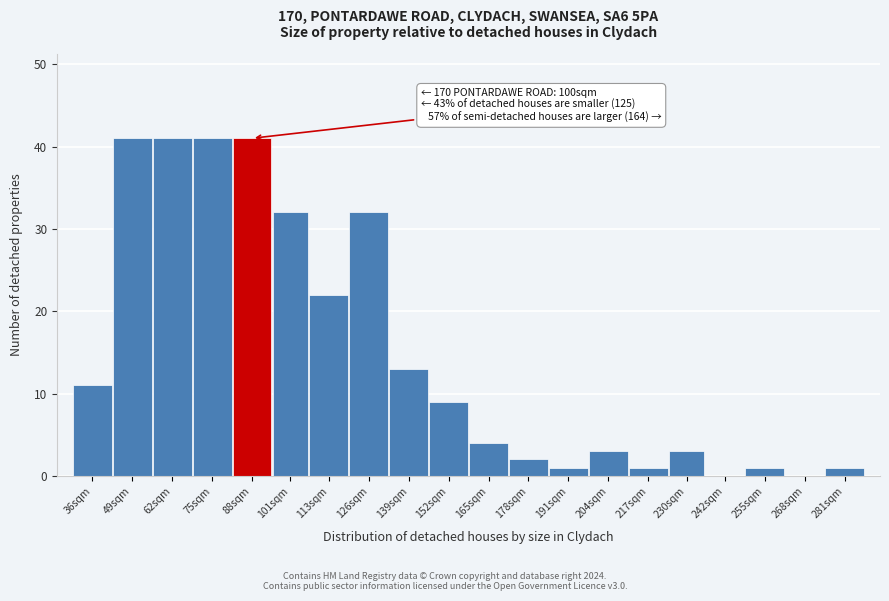

Reading left to right, list all the values displayed in this chart.

36sqm=11	49sqm=41	62sqm=41	75sqm=41	88sqm=41	101sqm=32	113sqm=22	126sqm=32	139sqm=13	152sqm=9	165sqm=4	178sqm=2	191sqm=1	204sqm=3	217sqm=1	230sqm=3	242sqm=0	255sqm=1	268sqm=0	281sqm=1